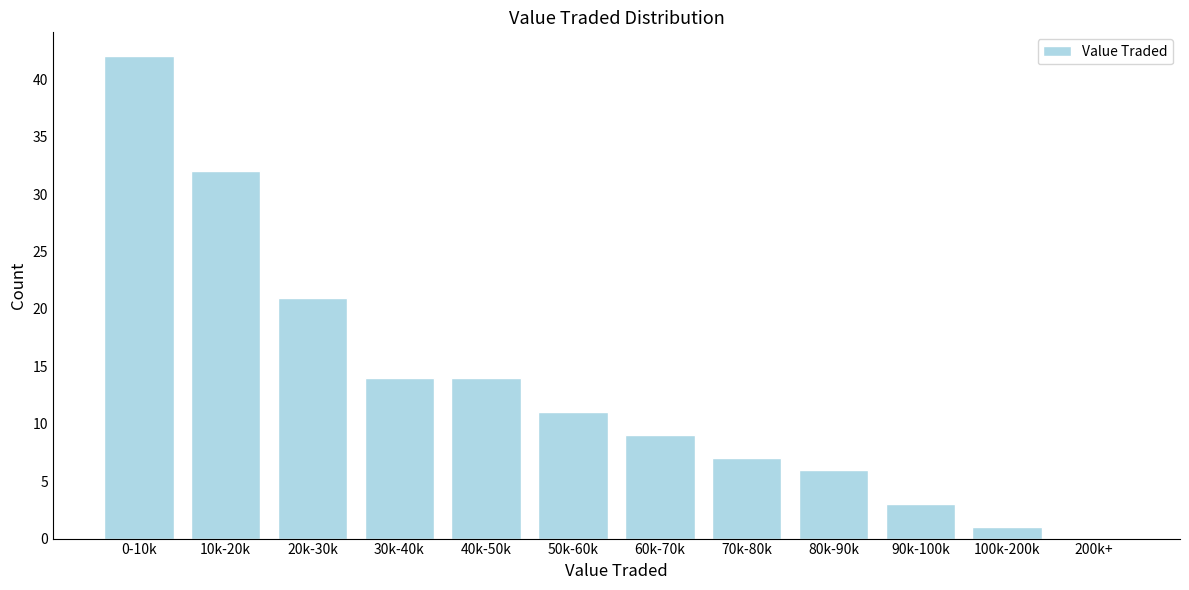

Reading right to left, what are all the values shown in this chart?

200k+=0	100k-200k=1	90k-100k=3	80k-90k=6	70k-80k=7	60k-70k=9	50k-60k=11	40k-50k=14	30k-40k=14	20k-30k=21	10k-20k=32	0-10k=42